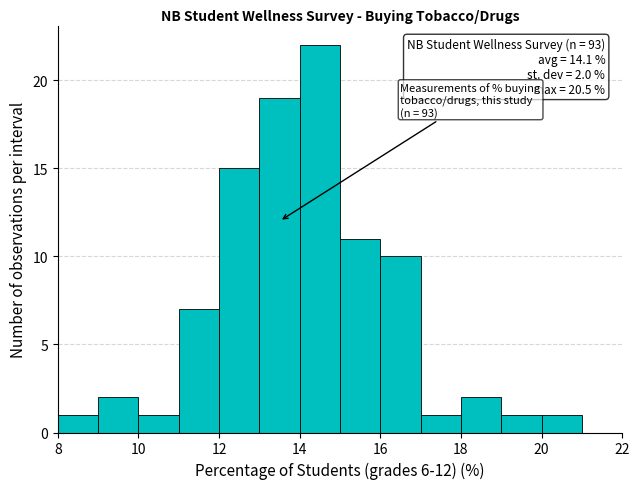

Which range on the x-axis has the tallest bar?

14 to 15